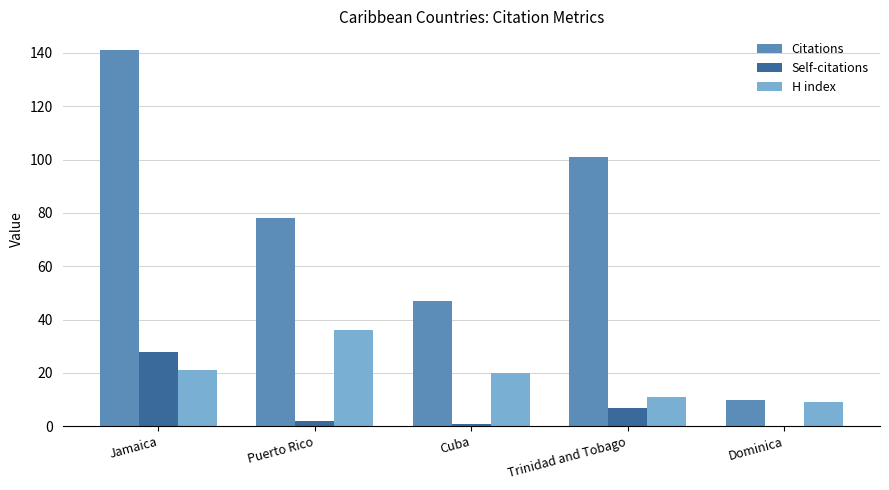

Does the chart contain stacked bars?

No